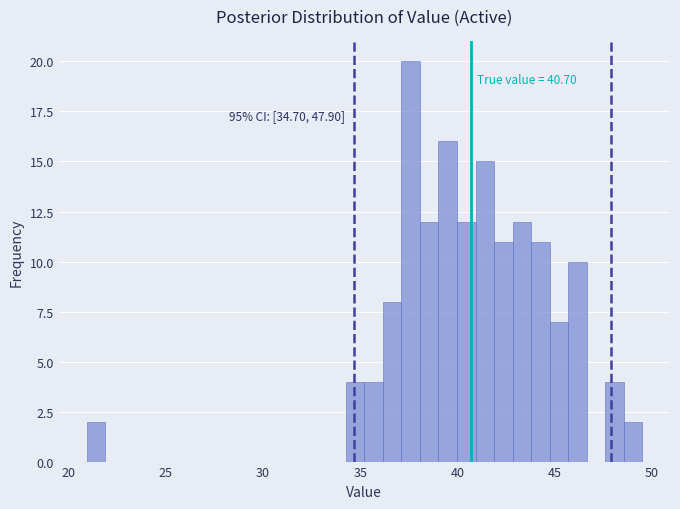

Read against the x-axis, roughly where is the centre of the tallest bar?

37.5